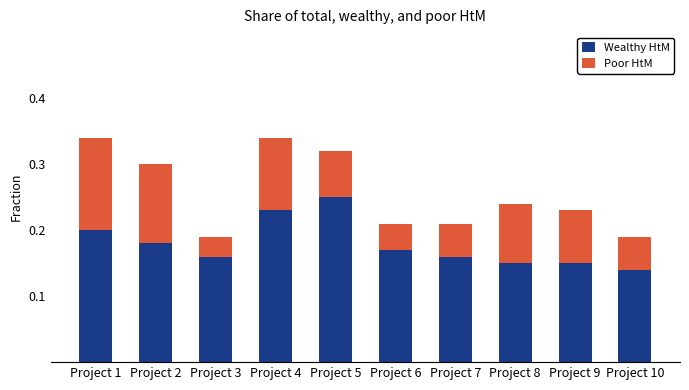

Count the Wealthy HtM values in the range 0 to 1.

10